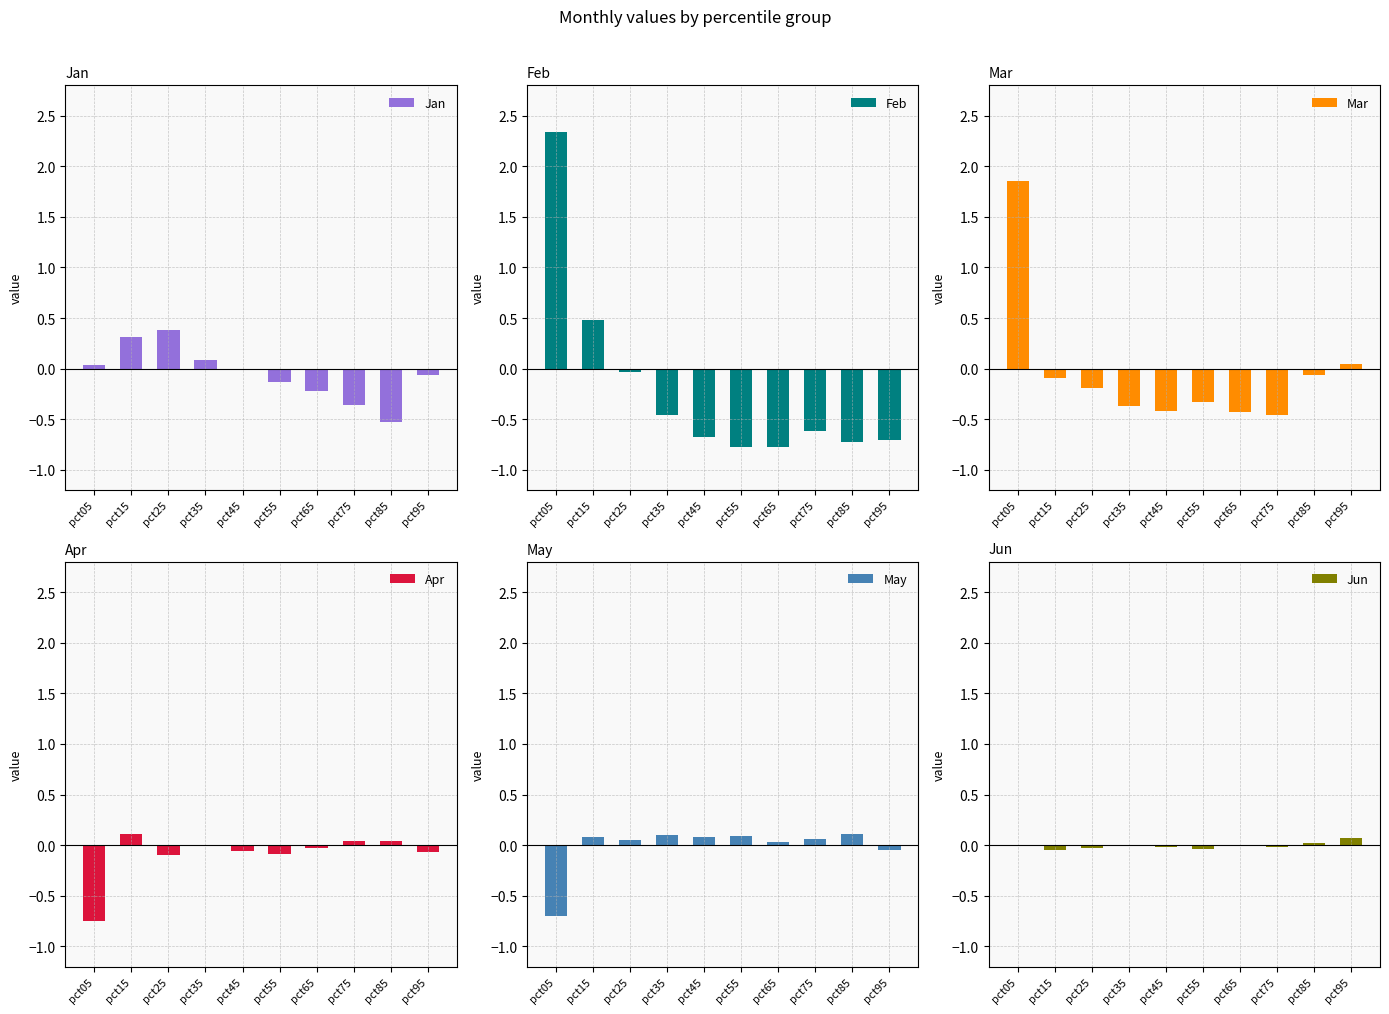

The Jan series shows 0.0 at pct05. True or false?

True